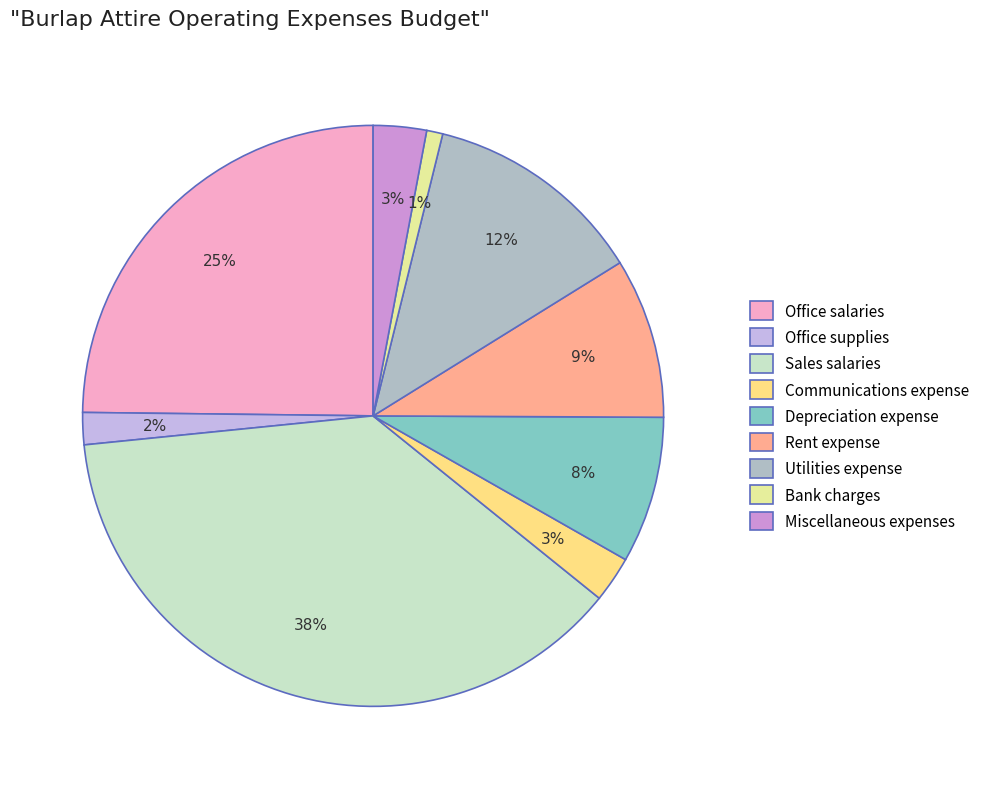

Is there any slice that represents more than half of the pie?

No